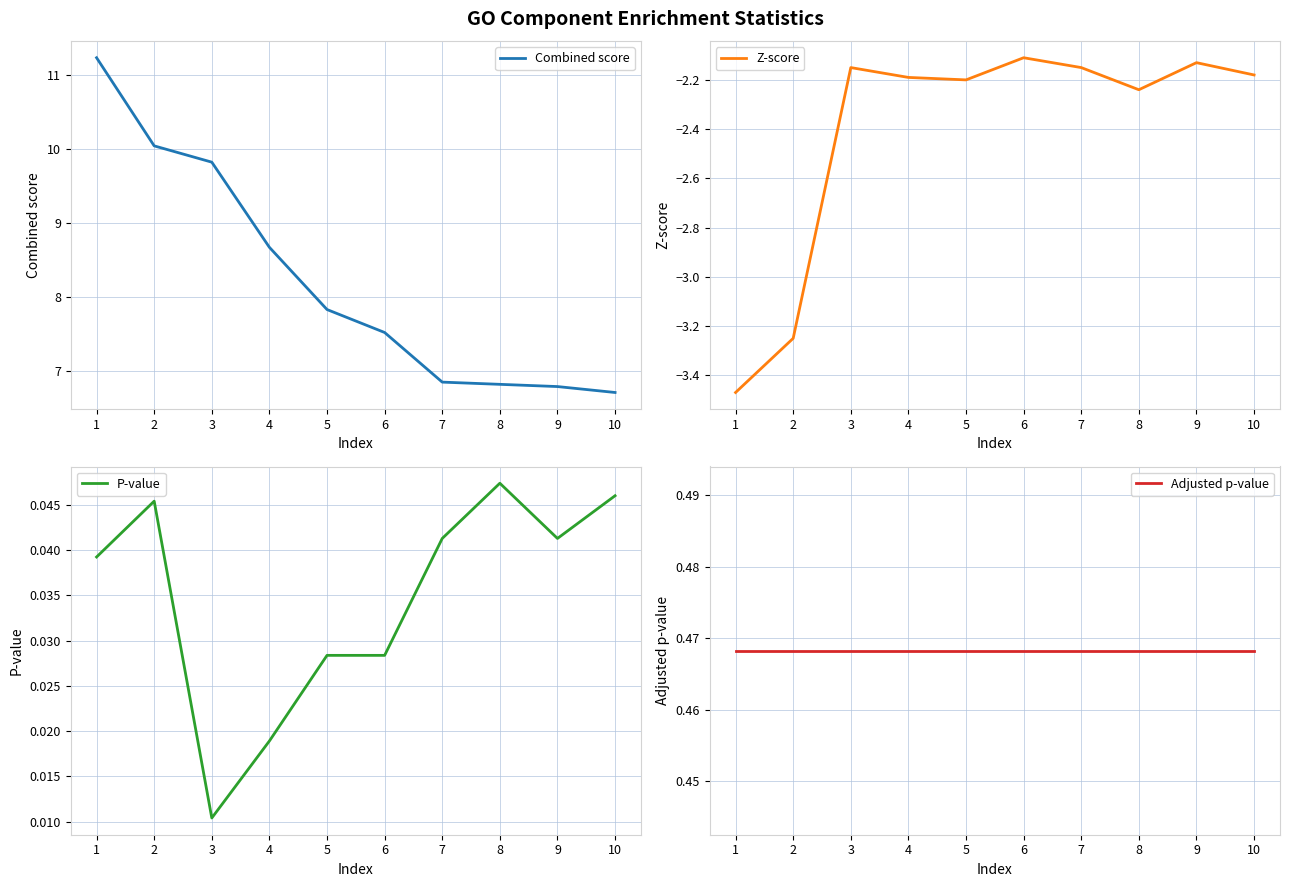

What is the value of the Combined score point at the 10th from the left?

6.7